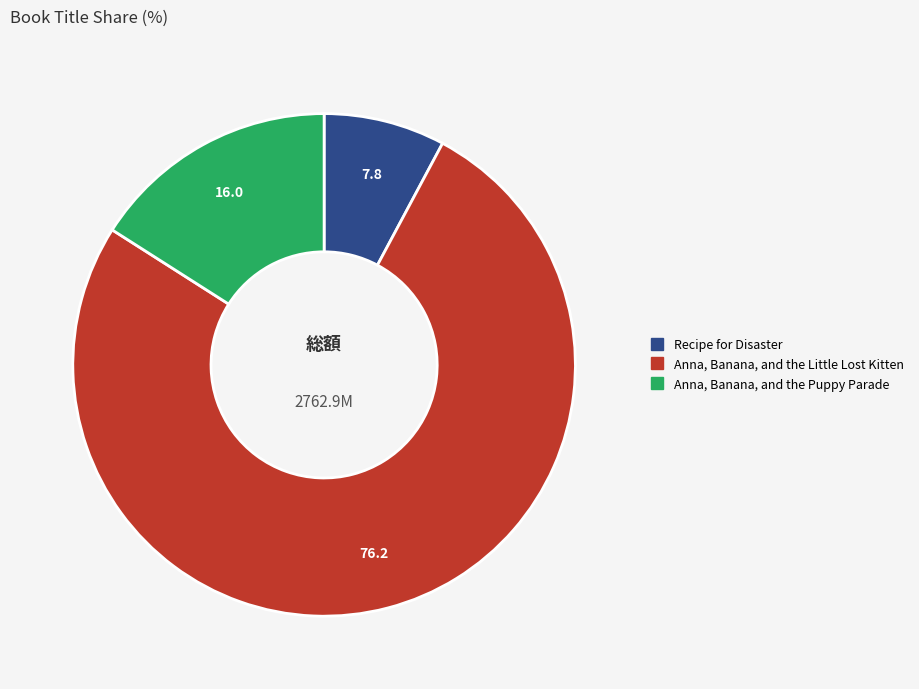

Is it true that Anna, Banana, and the Little Lost Kitten is 87% of the pie?

False